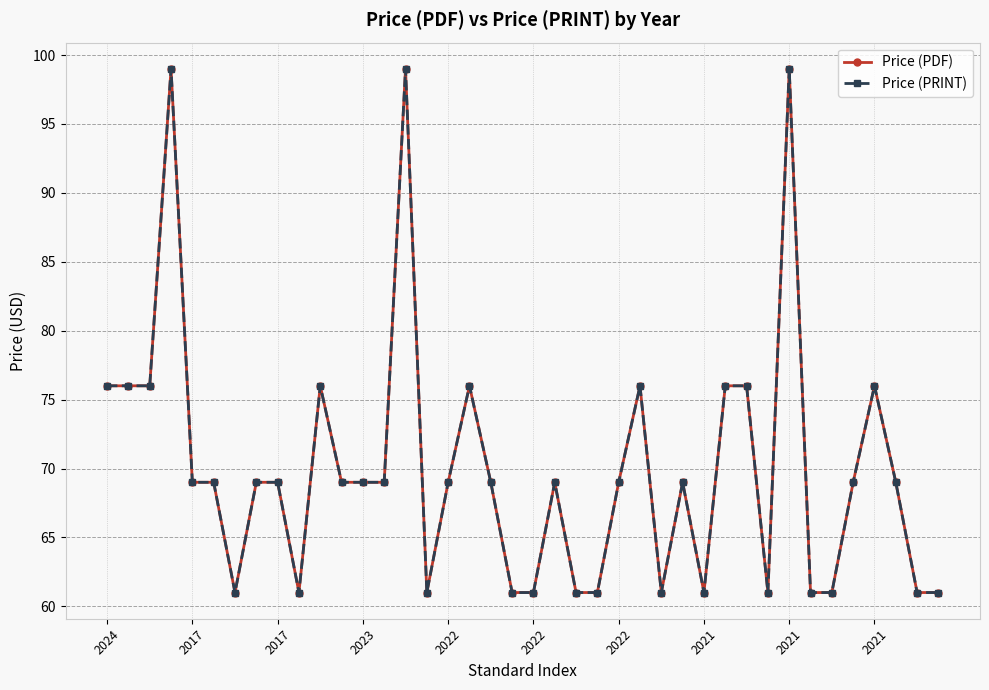

Does the chart have visible grid lines?

Yes